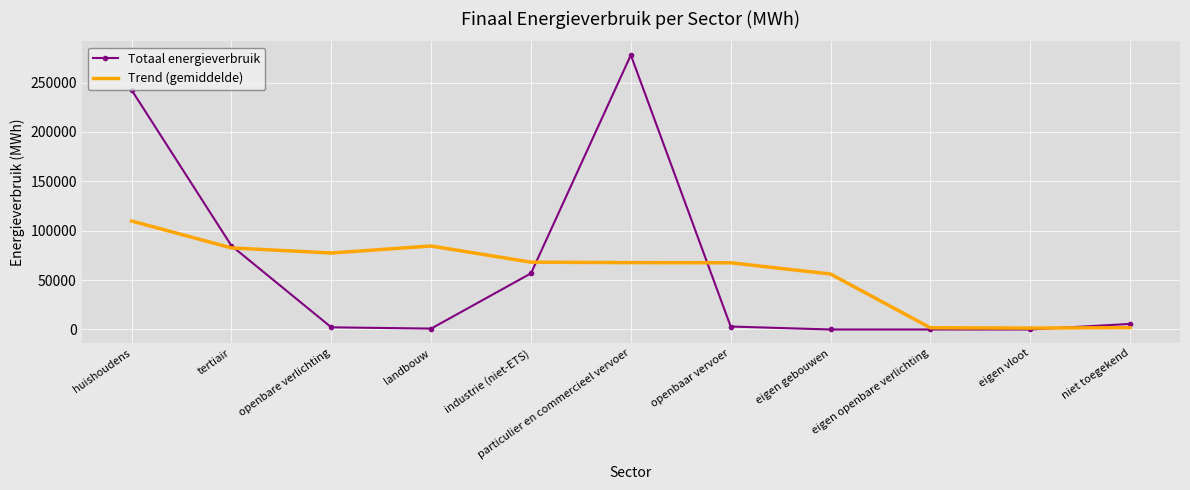

How many times do Totaal energieverbruik and Trend (gemiddelde) cross each other?

4